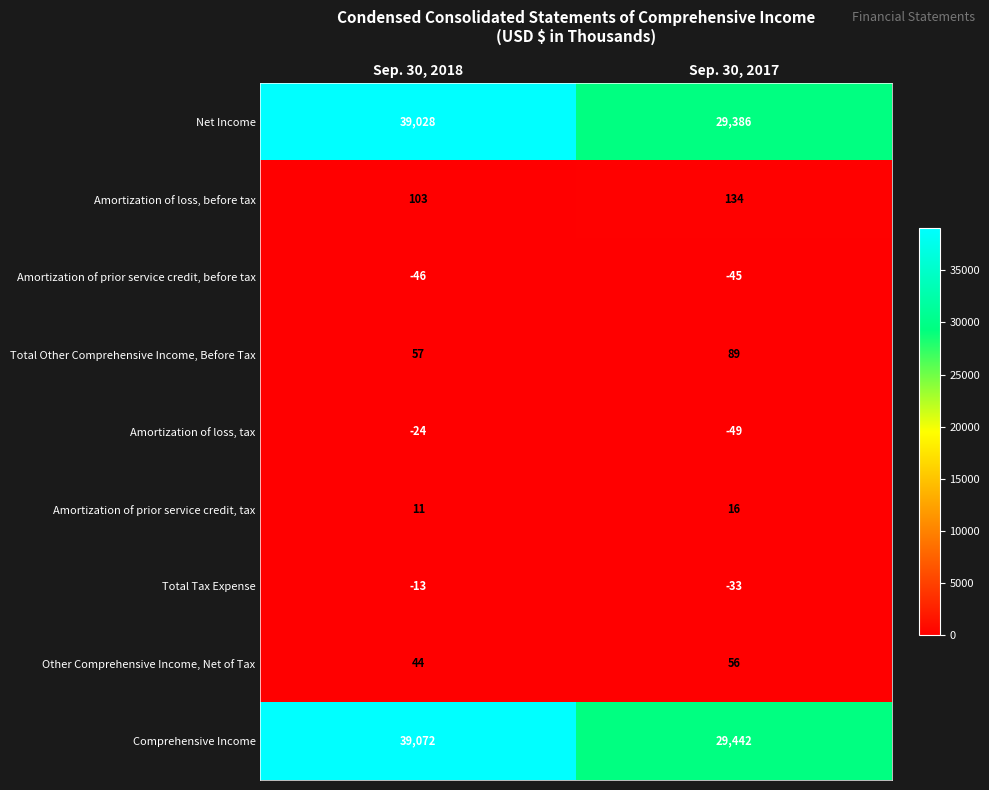

Which series has the largest range (max minus min)?

Net Income